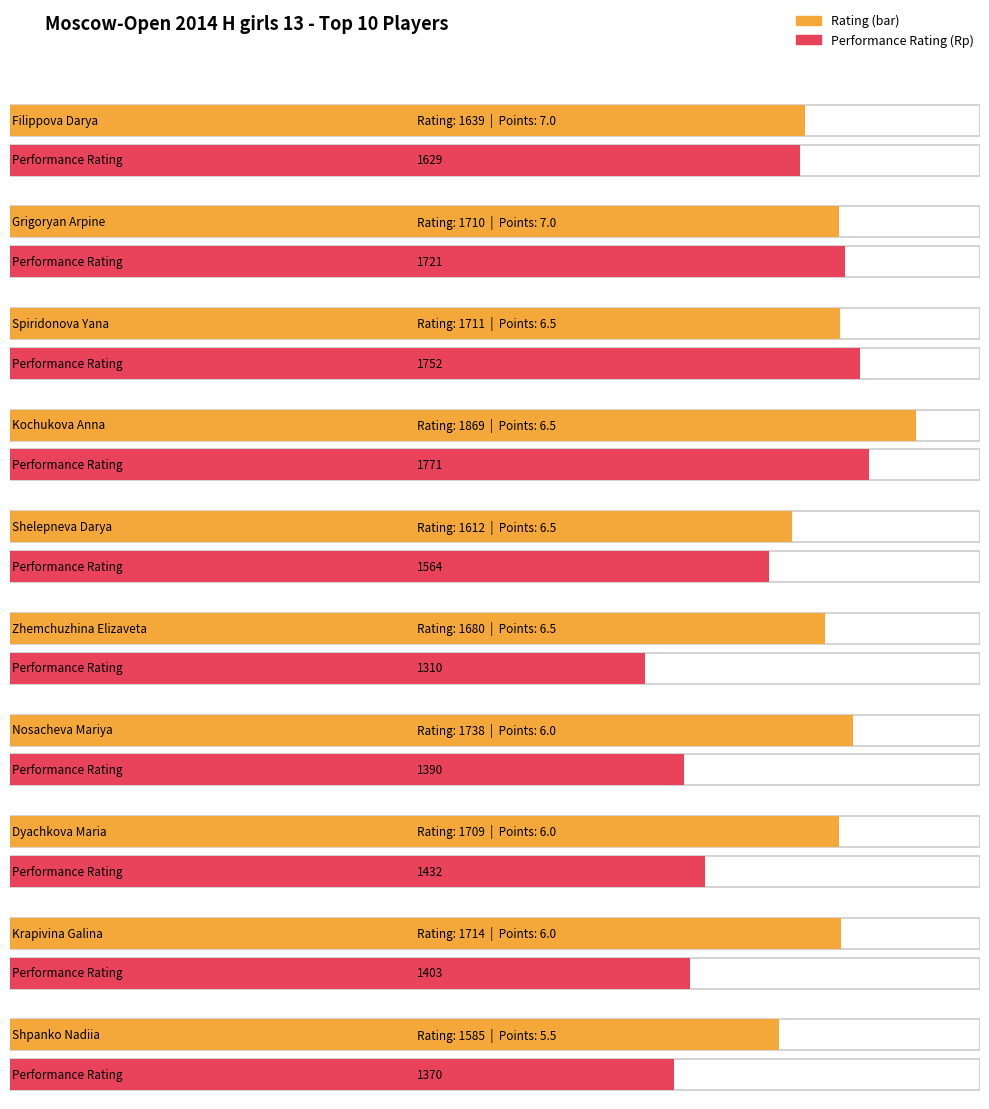

Rank the series by their maximum value, from lowest to highest.

Points, Rp, Rating